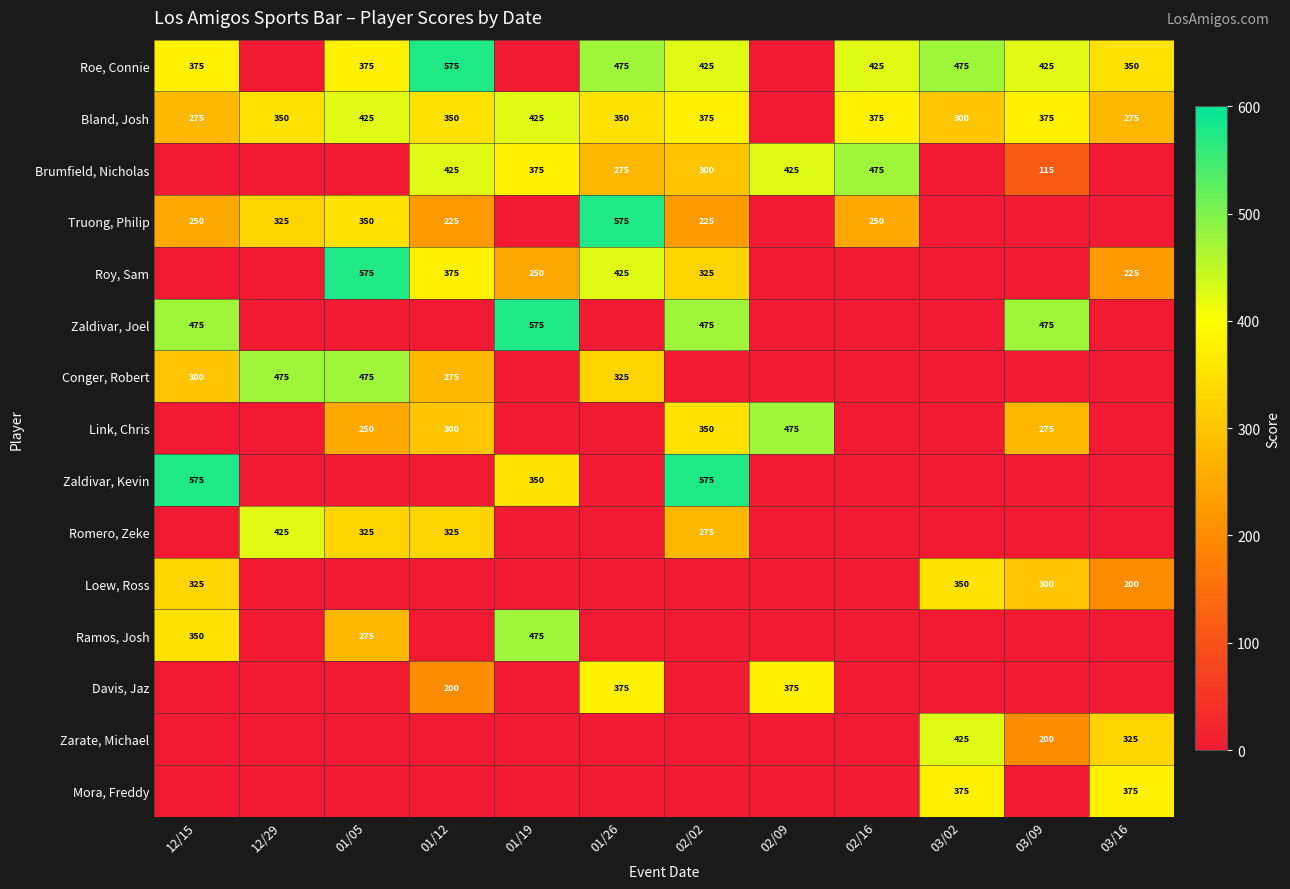

True or false: Conger, Robert has a value of 521 at 01/26.

False